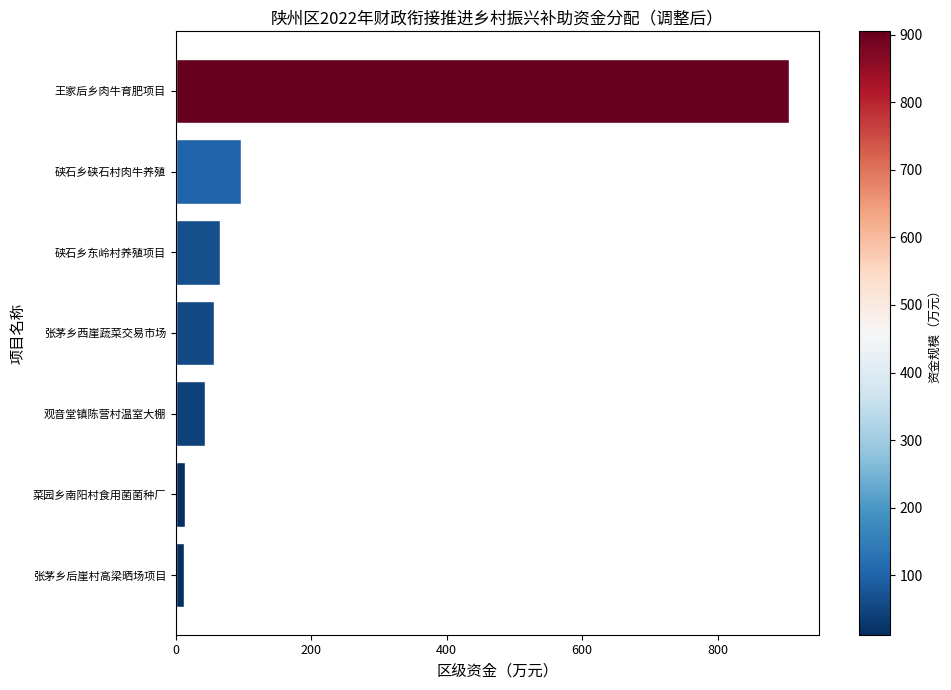

True or false: the data shows 65.6 at 硖石乡东岭村养殖项目.

True